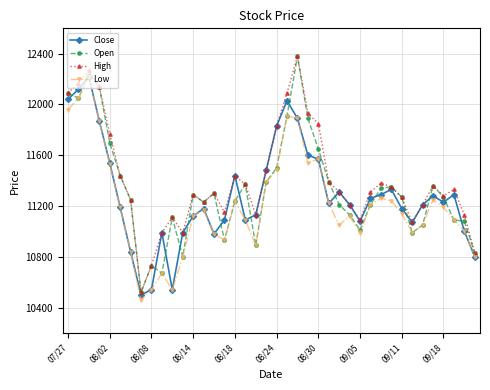

True or false: High has more than 0 interior local peaks.

True